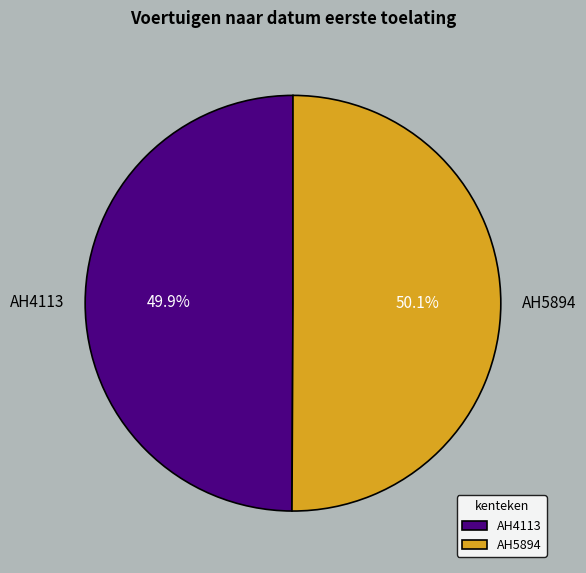

To the nearest percent, what is the average slice percentage?

50%